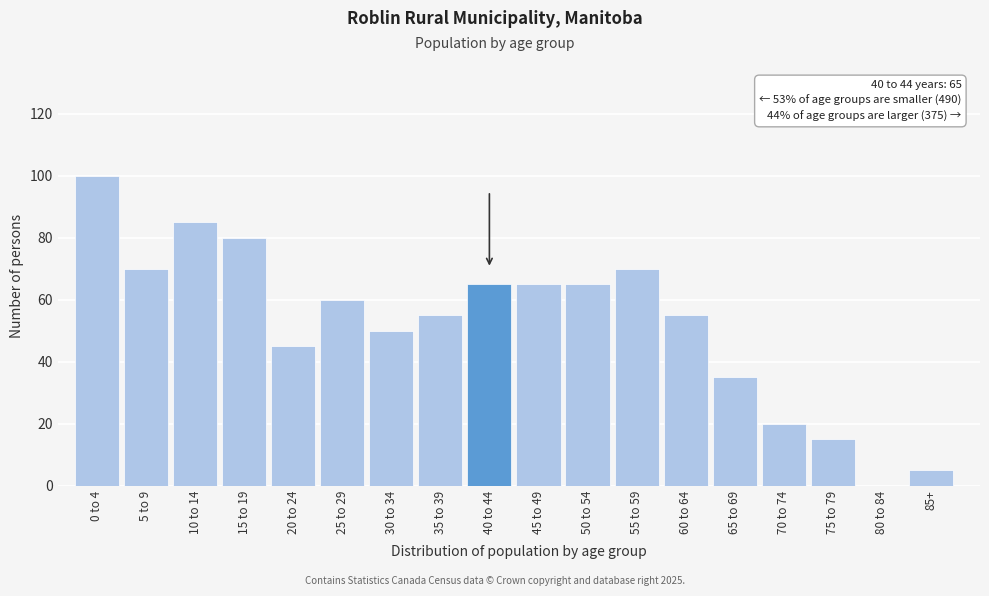

Reading left to right, what are all the values shown in this chart?

0 to 4=100	5 to 9=70	10 to 14=85	15 to 19=80	20 to 24=45	25 to 29=60	30 to 34=50	35 to 39=55	40 to 44=65	45 to 49=65	50 to 54=65	55 to 59=70	60 to 64=55	65 to 69=35	70 to 74=20	75 to 79=15	80 to 84=0	85+=5